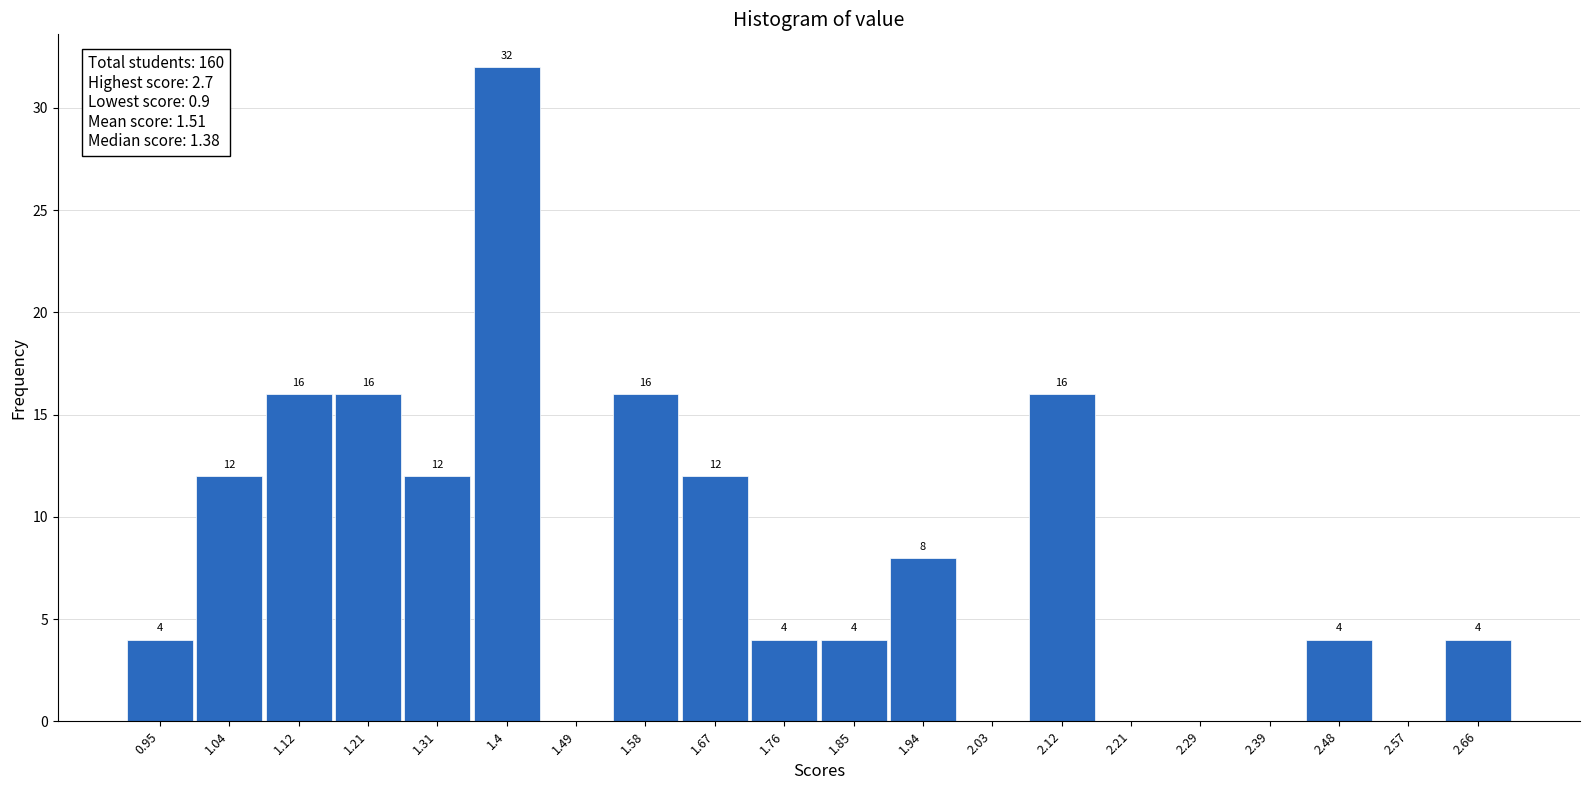

Which range on the x-axis has the tallest bar?

1.35 to 1.44